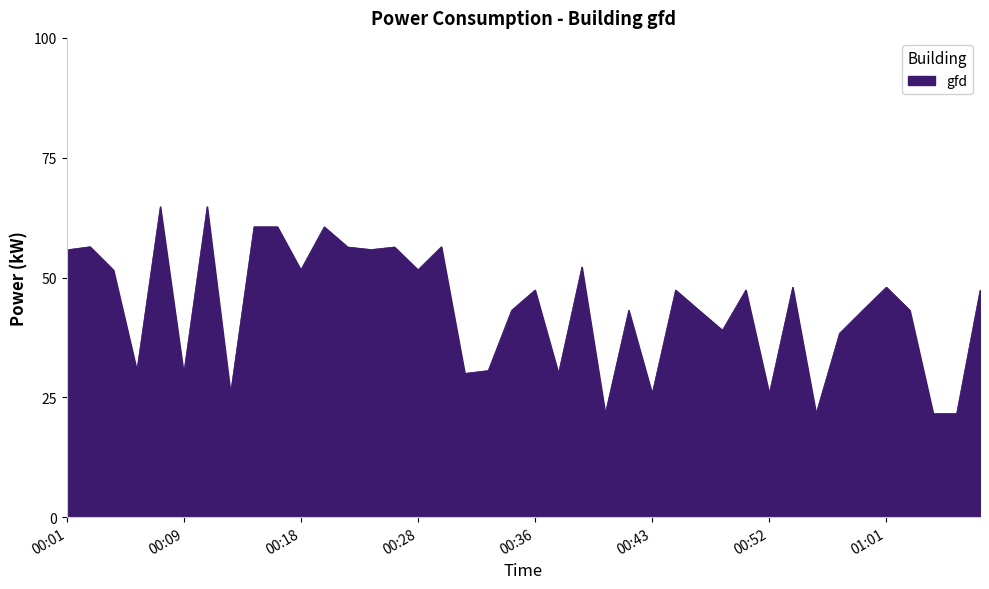

What is the difference between the maximum and minimum values?

43.2